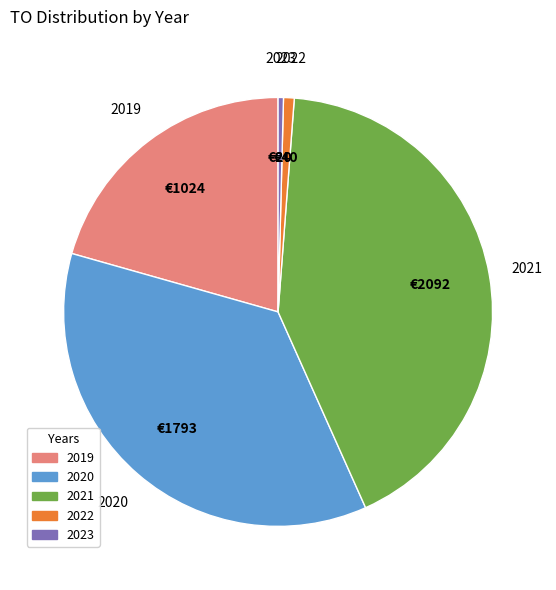

Does any single category account for the majority?

No